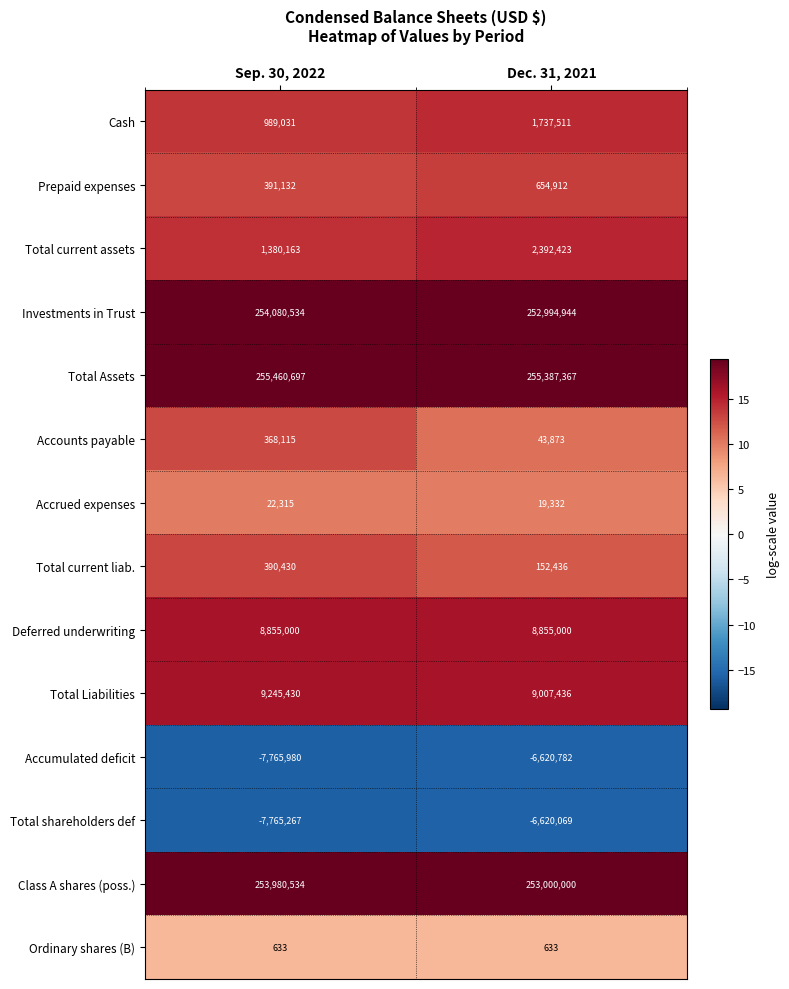

The Total Assets series shows 255387367 at Dec. 31, 2021. True or false?

True